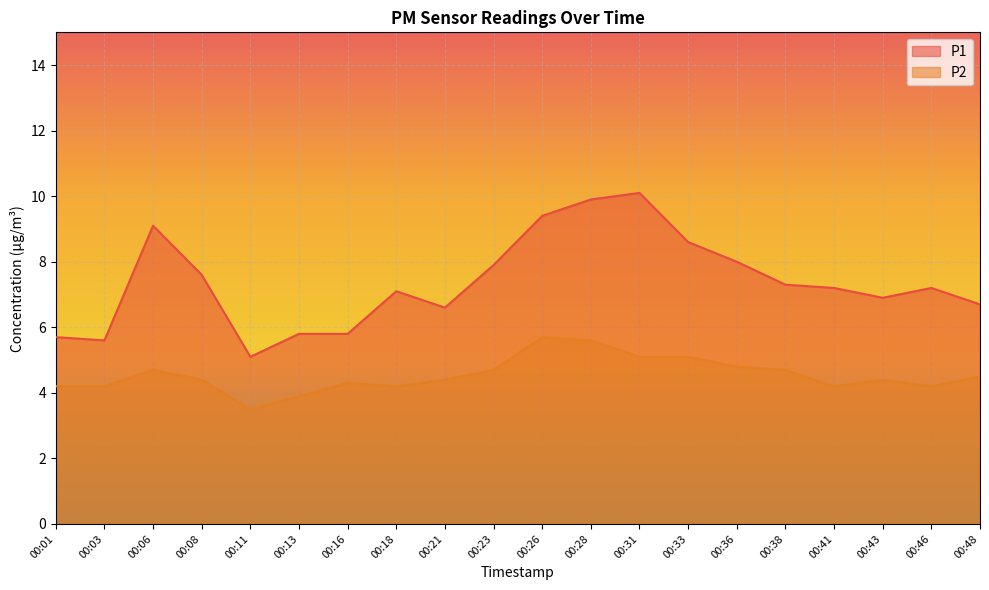

True or false: P2 and P1 cross at least once.

False